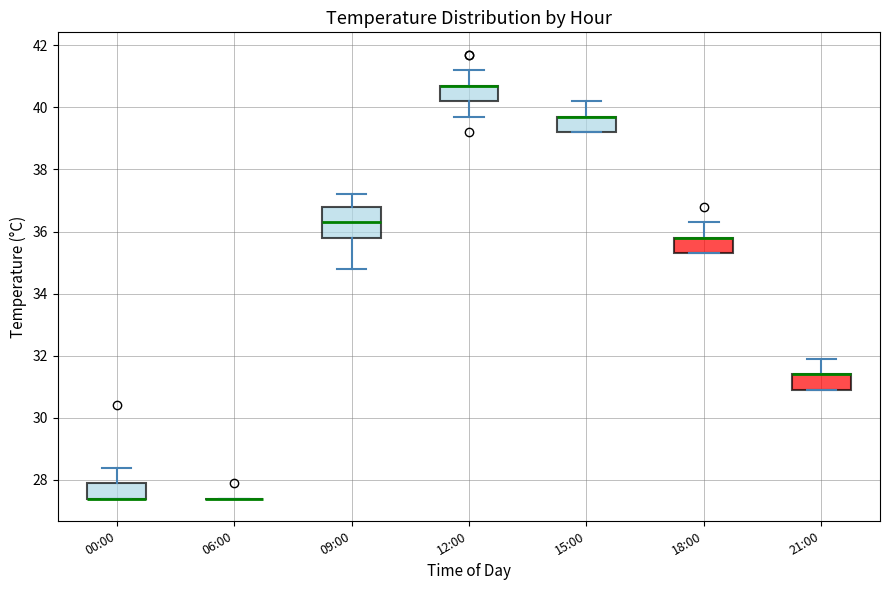

Which box is the tallest, from its lower edge to its upper edge?

09:00